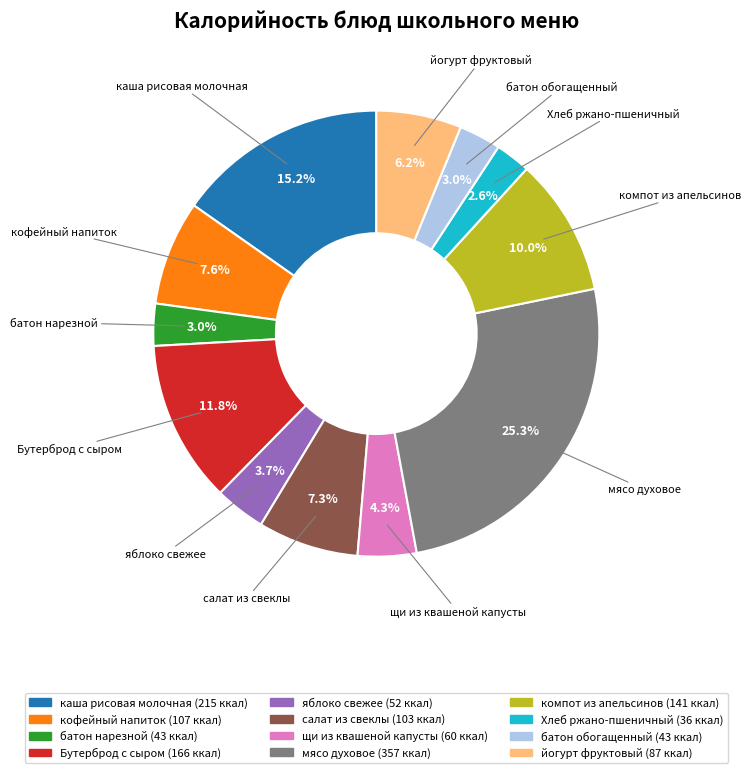

Is the sum of Бутерброд с сыром and кофейный напиток greater than half?

No